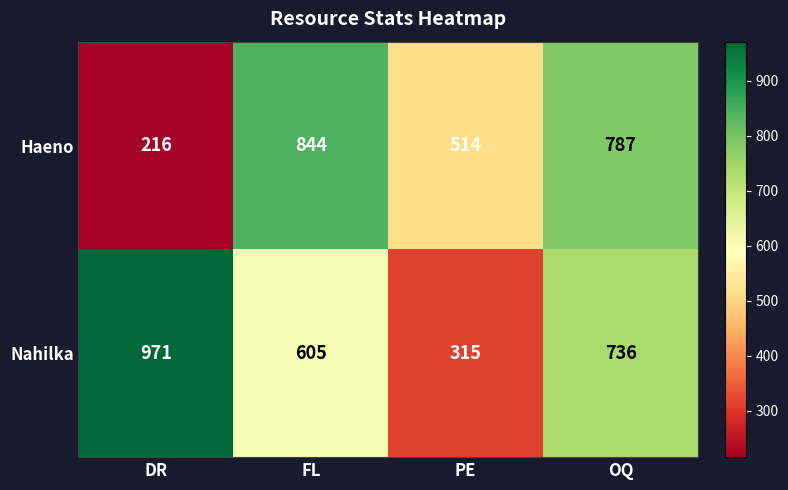

What is the sum of the Haeno values at OQ and DR?

1003